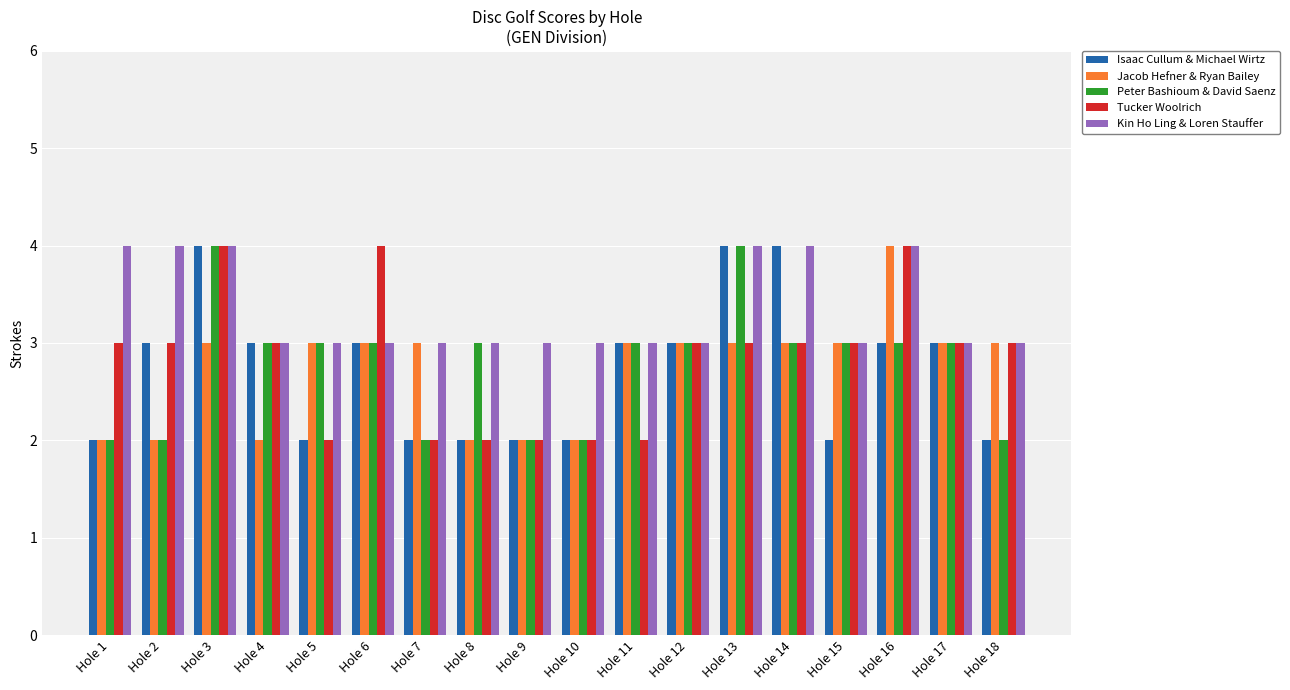

What is the highest value of the Kin Ho Ling & Loren Stauffer series?

4